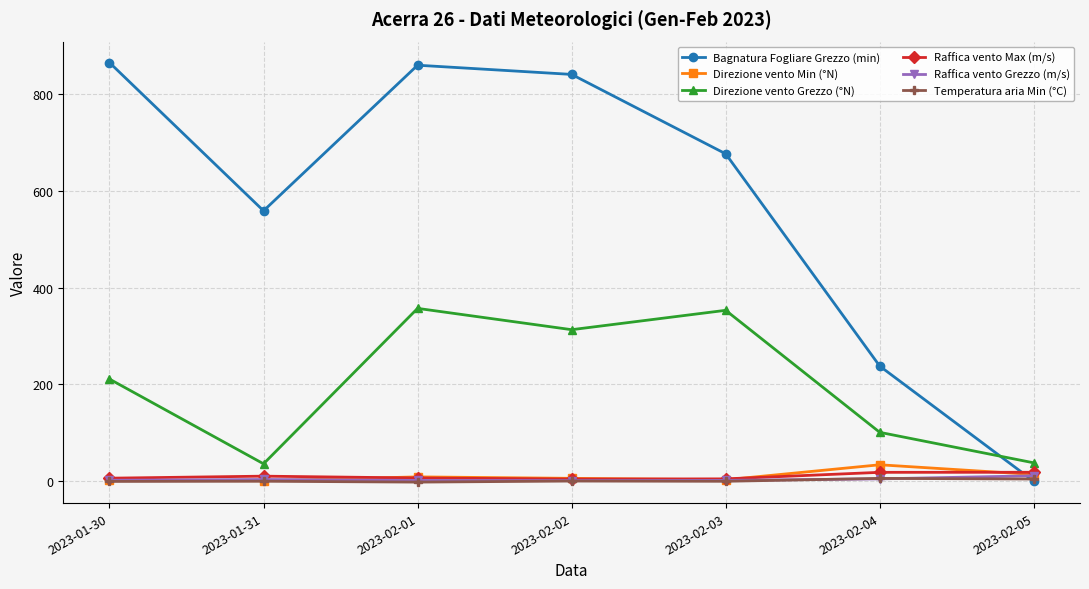

What is the total value across all series at 2023-02-05?

86.4